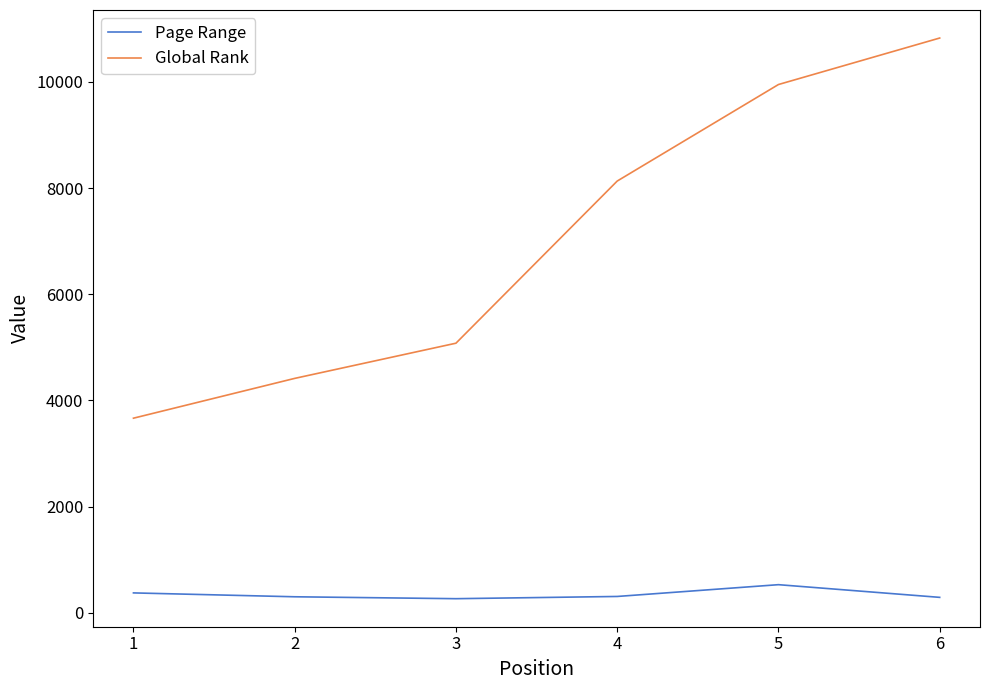

Is the value of Global Rank at 2 greater than the value of Page Range at 1?

Yes